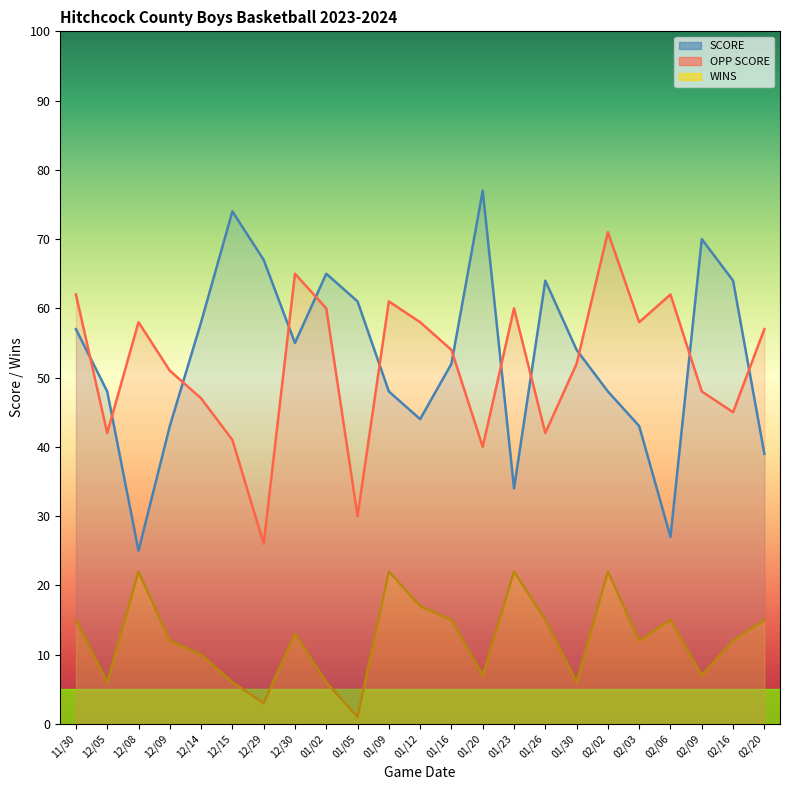

Which series has the widest spread of values?

SCORE